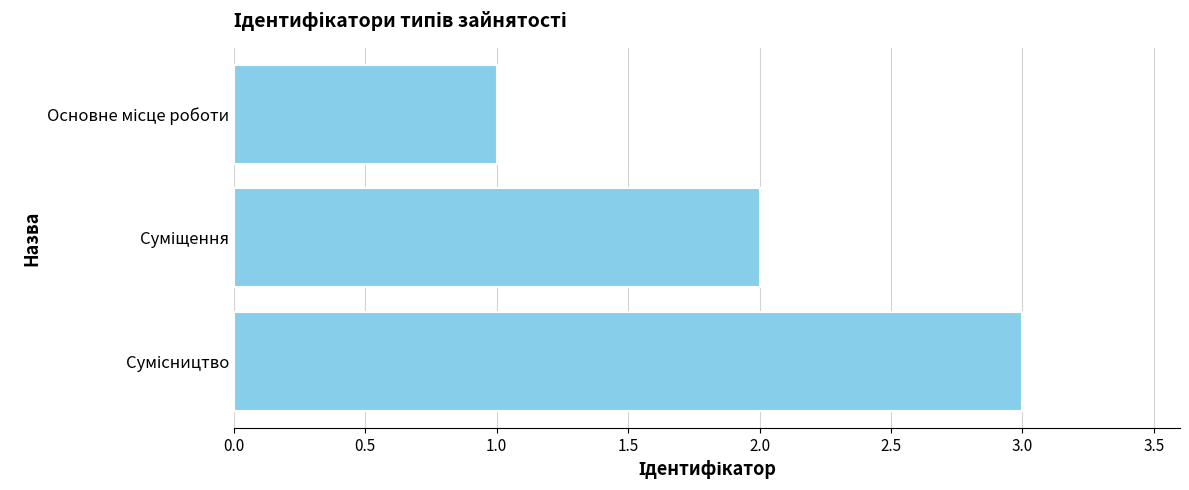

How many data points are less than 2?

1